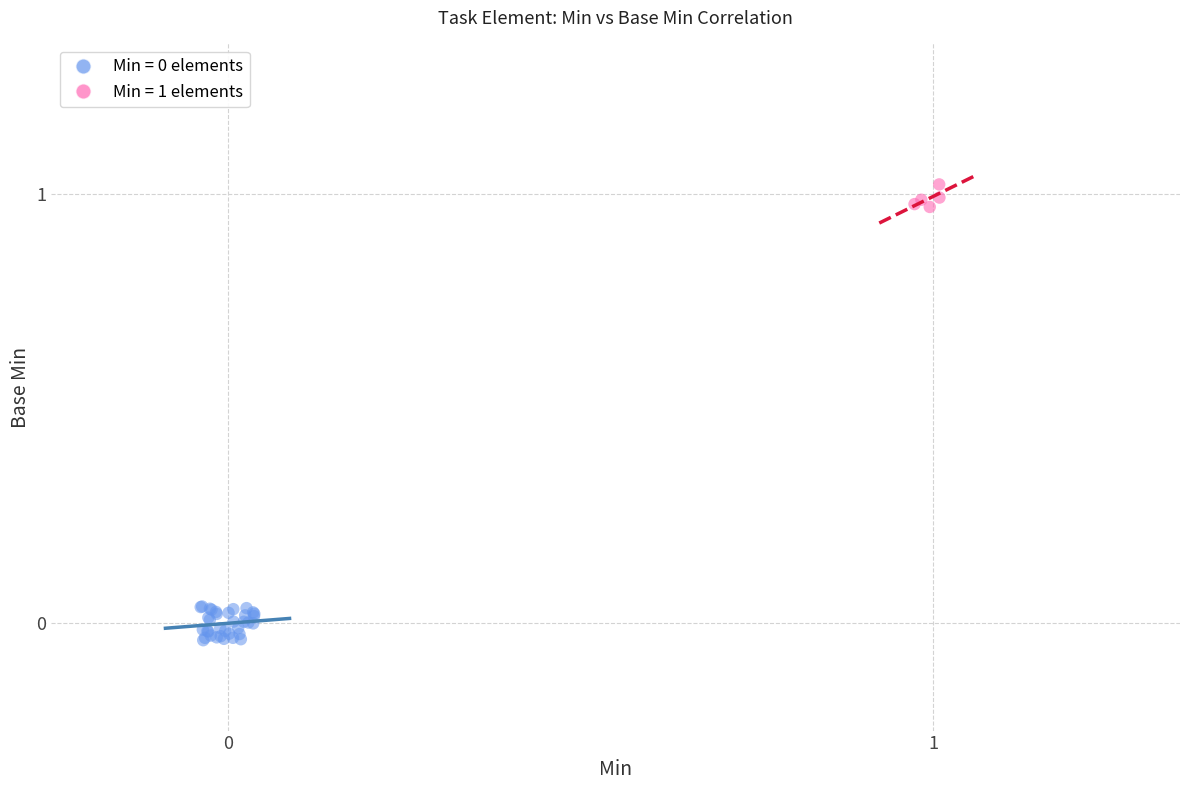

Which series contains the highest Y value?

Min = 1 elements